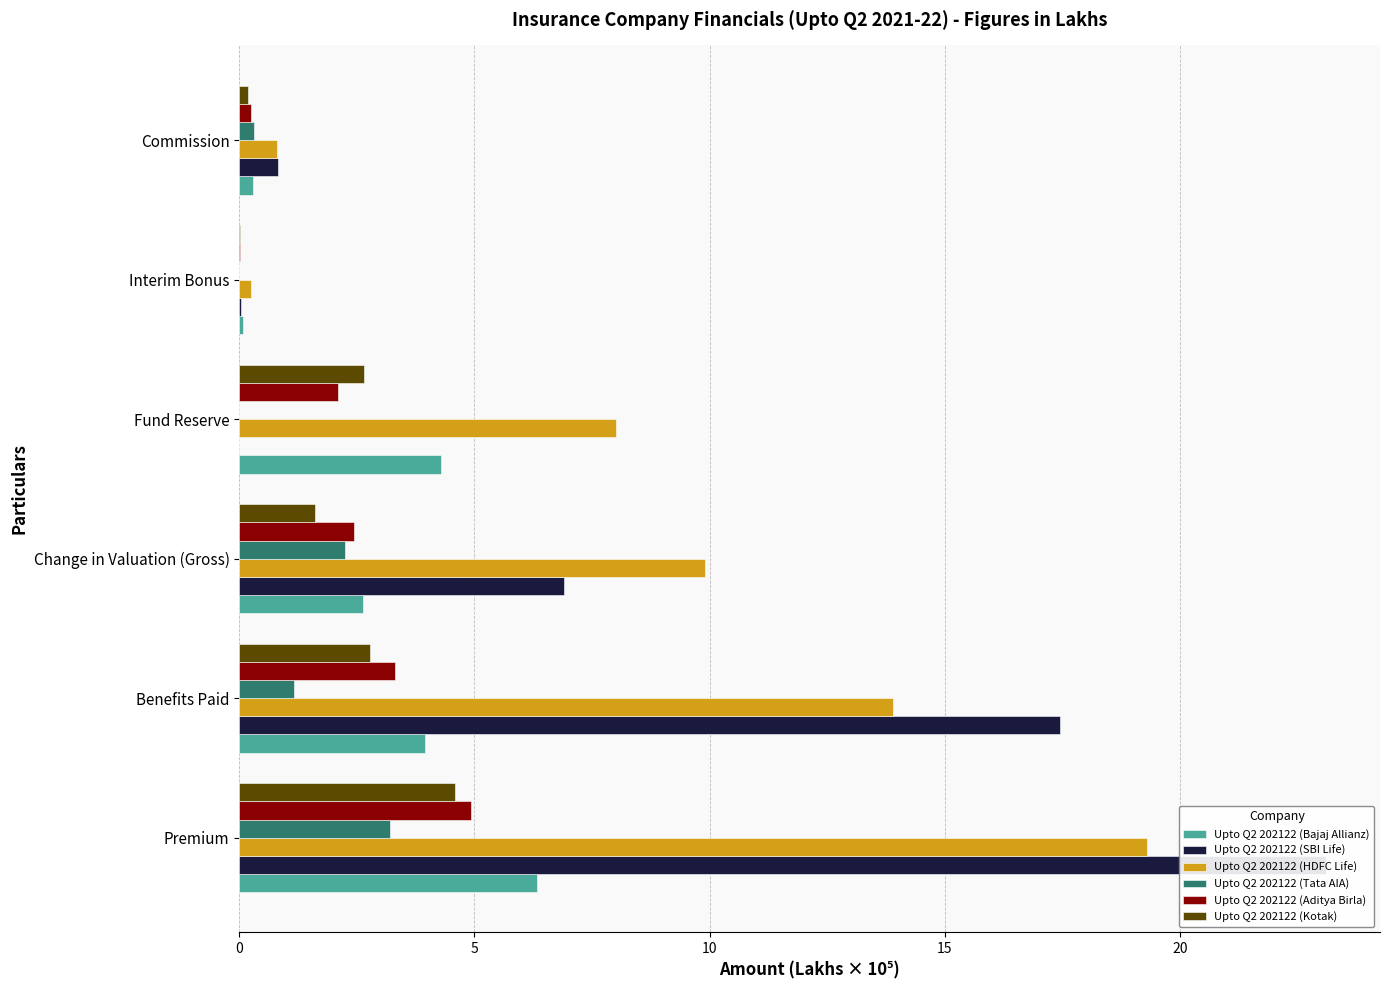

What is the value of the Upto Q2 202122 (HDFC Life) bar at the 2nd from the left?

13.9